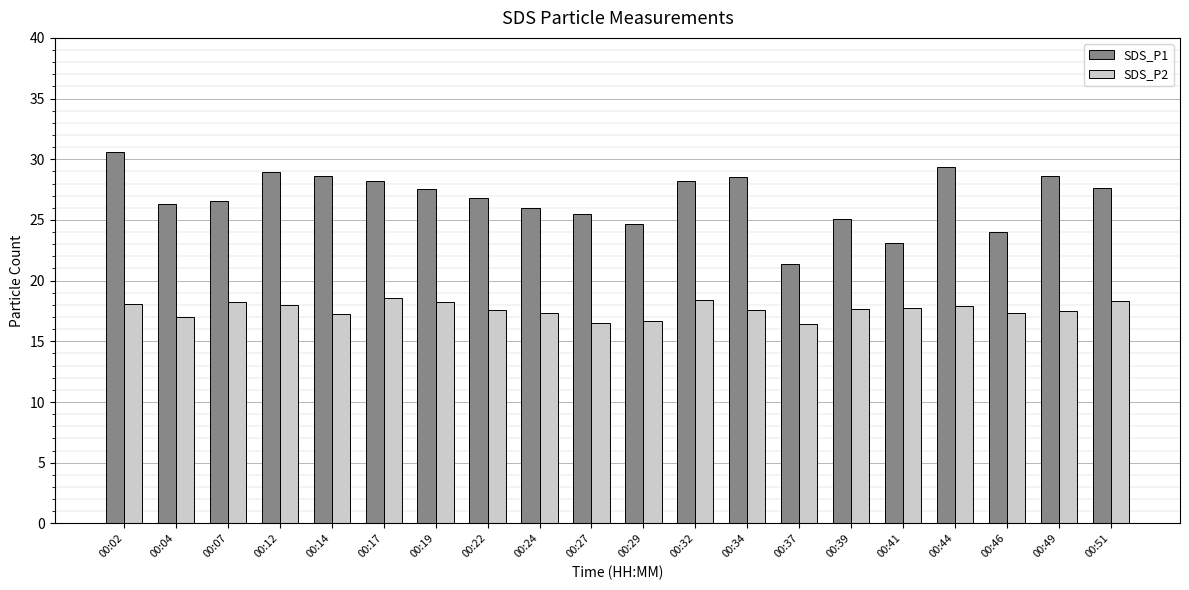

Is it true that SDS_P2 equals 10.8 at 00:22?

False